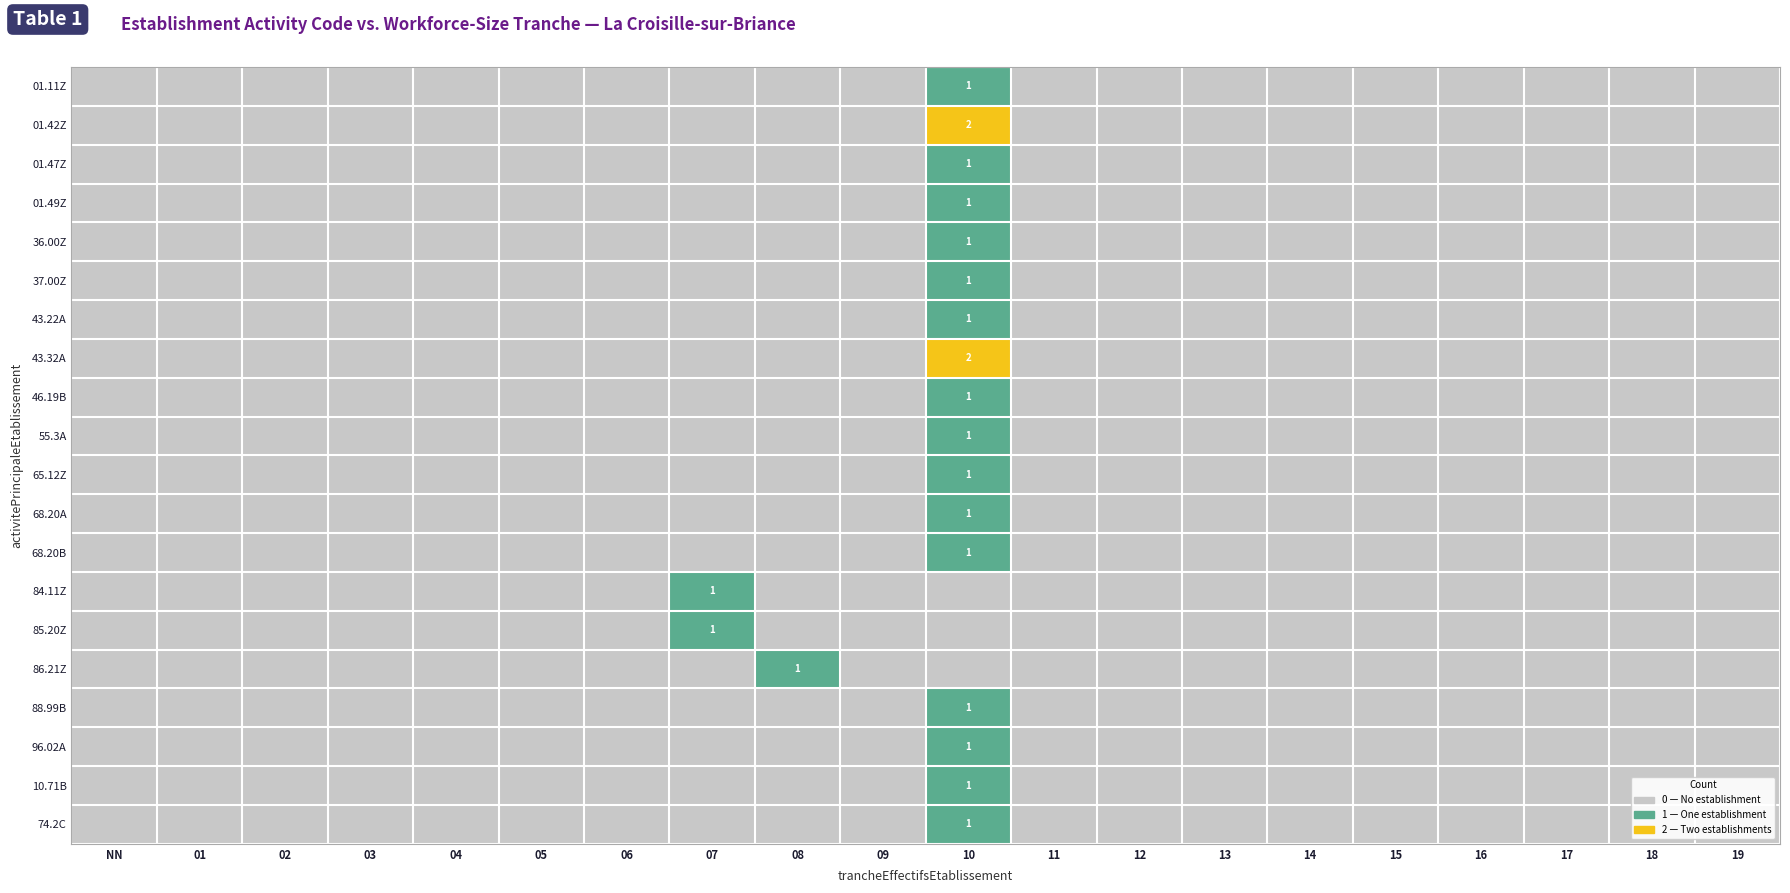

What is the total value across all series at 07?

2